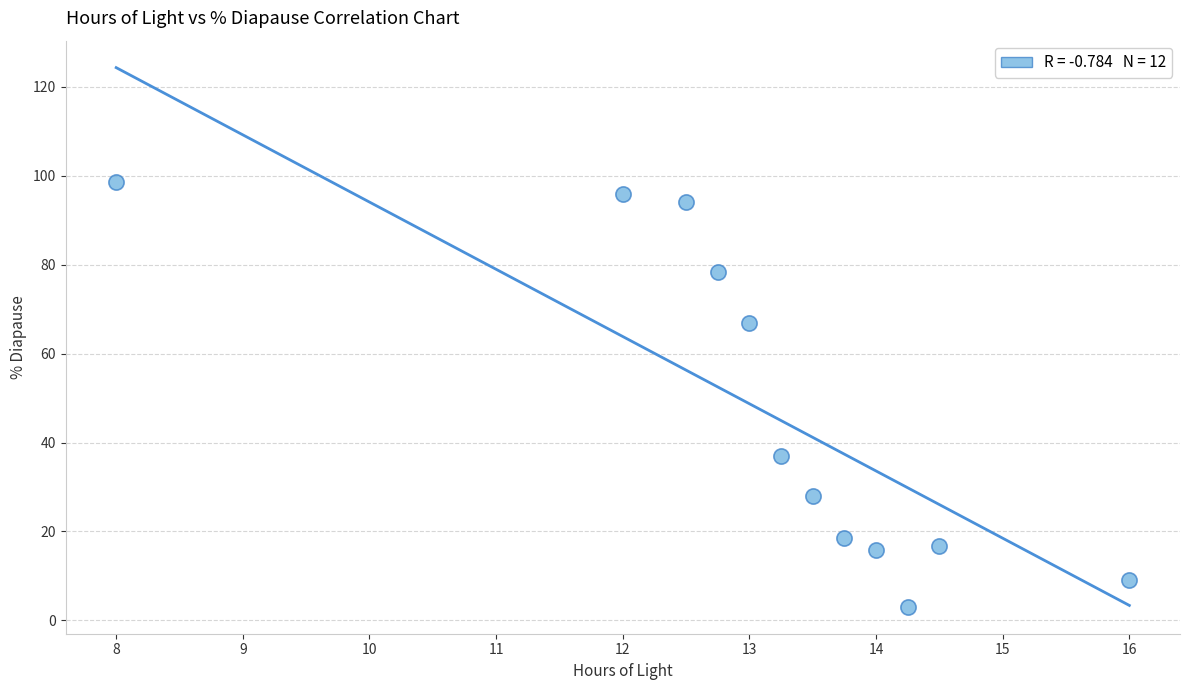

What Y value in the scatter plot is closest to 50?

37.0